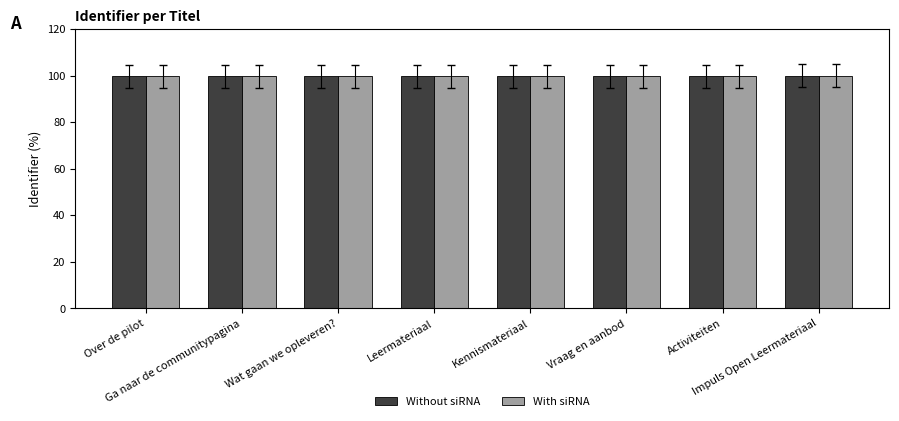

What is the minimum value shown in the chart?

99.7